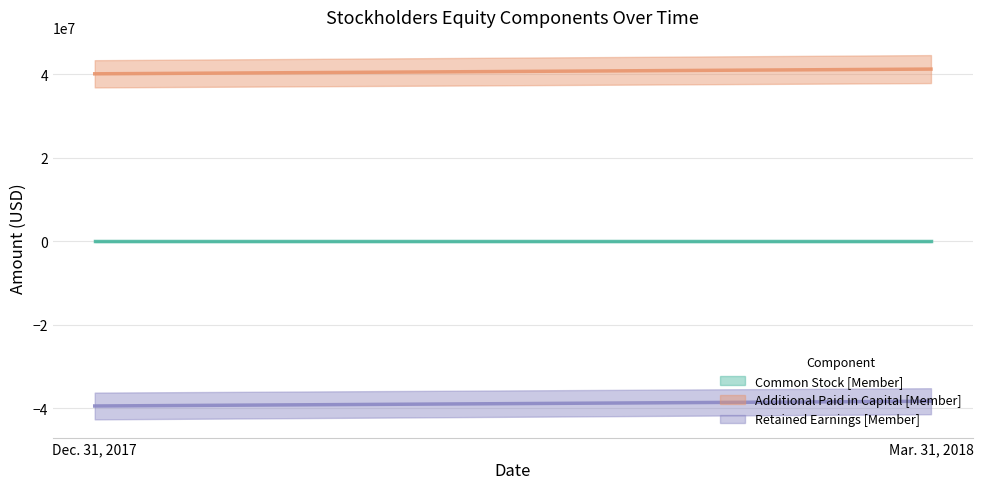

True or false: Common Stock [Member] has a value of 2783 at Mar. 31, 2018.

False